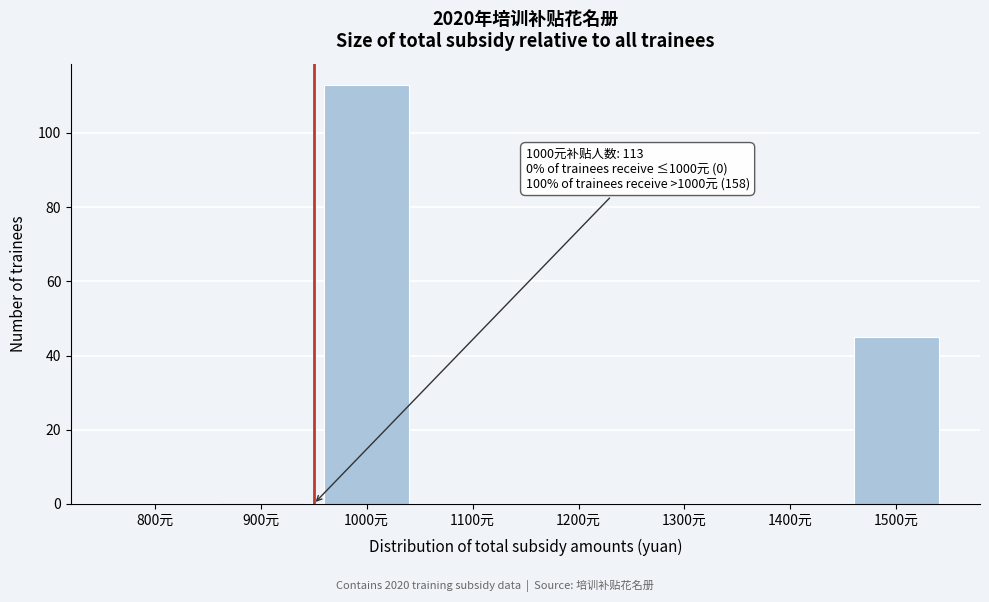

Reading right to left, extract all data points from this chart.

1500元=45	1400元=0	1300元=0	1200元=0	1100元=0	1000元=113	900元=0	800元=0